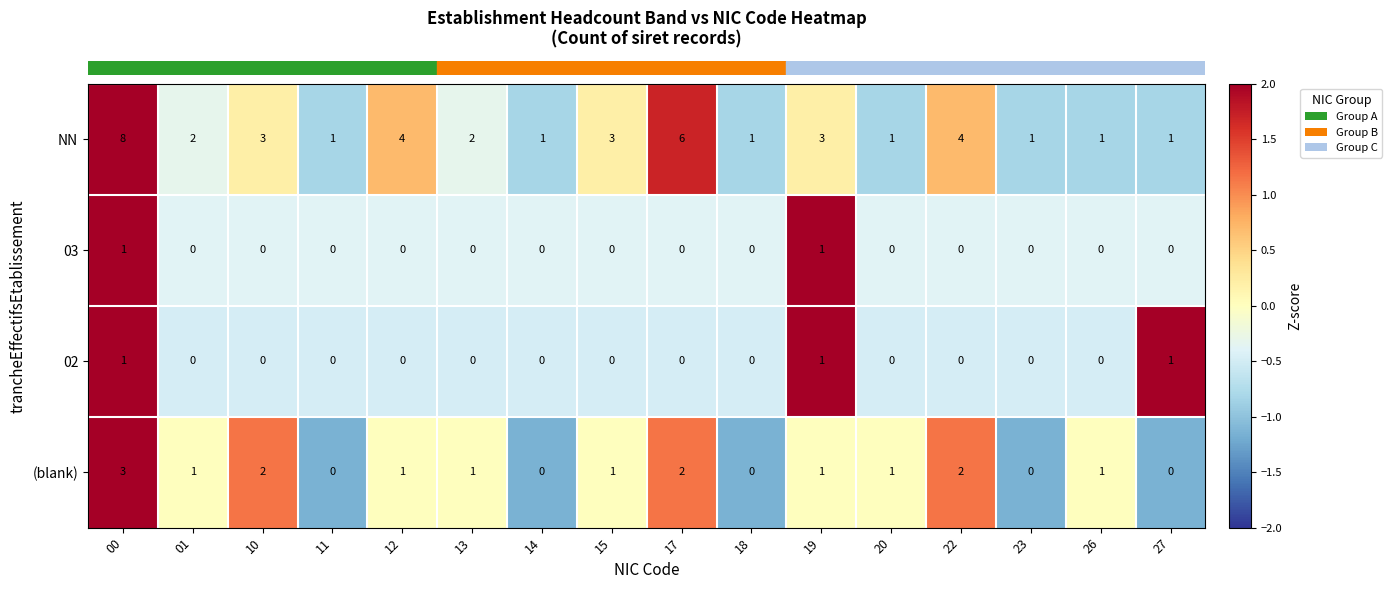

True or false: 02 has a value of 1 at 13.

False